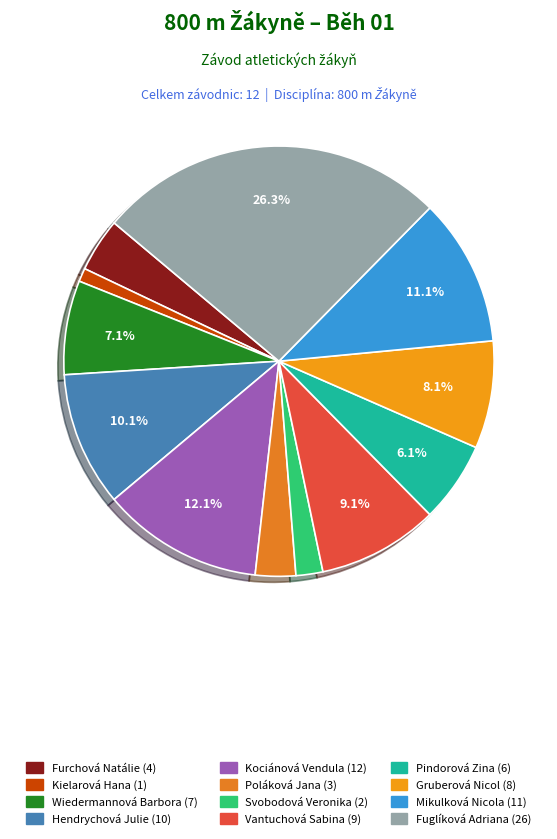

Does any single category account for the majority?

No